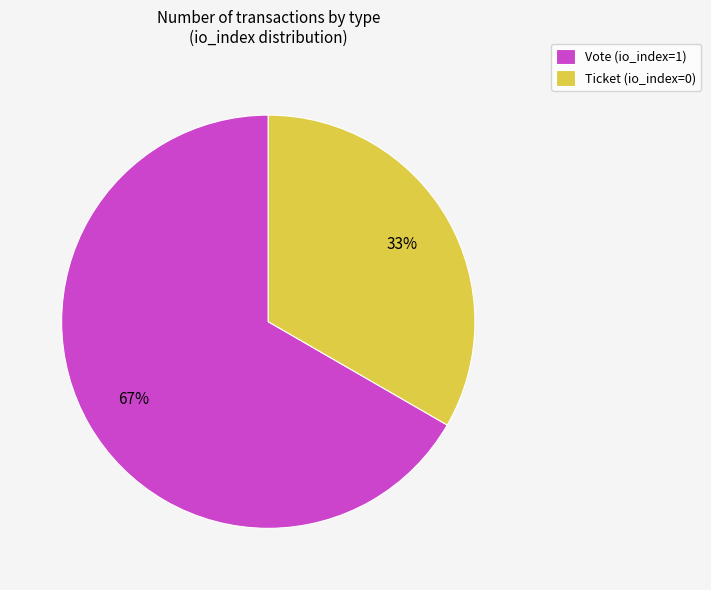

Do Ticket (io_index=0) and Vote (io_index=1) together represent more than half of the pie?

Yes